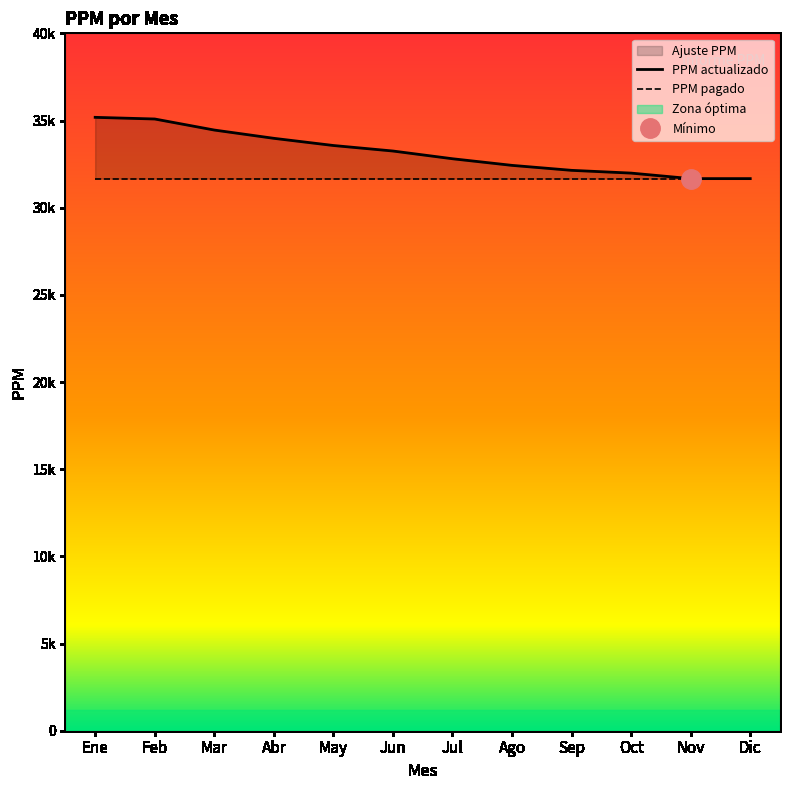

Does the chart display data point markers on the line(s)?

No